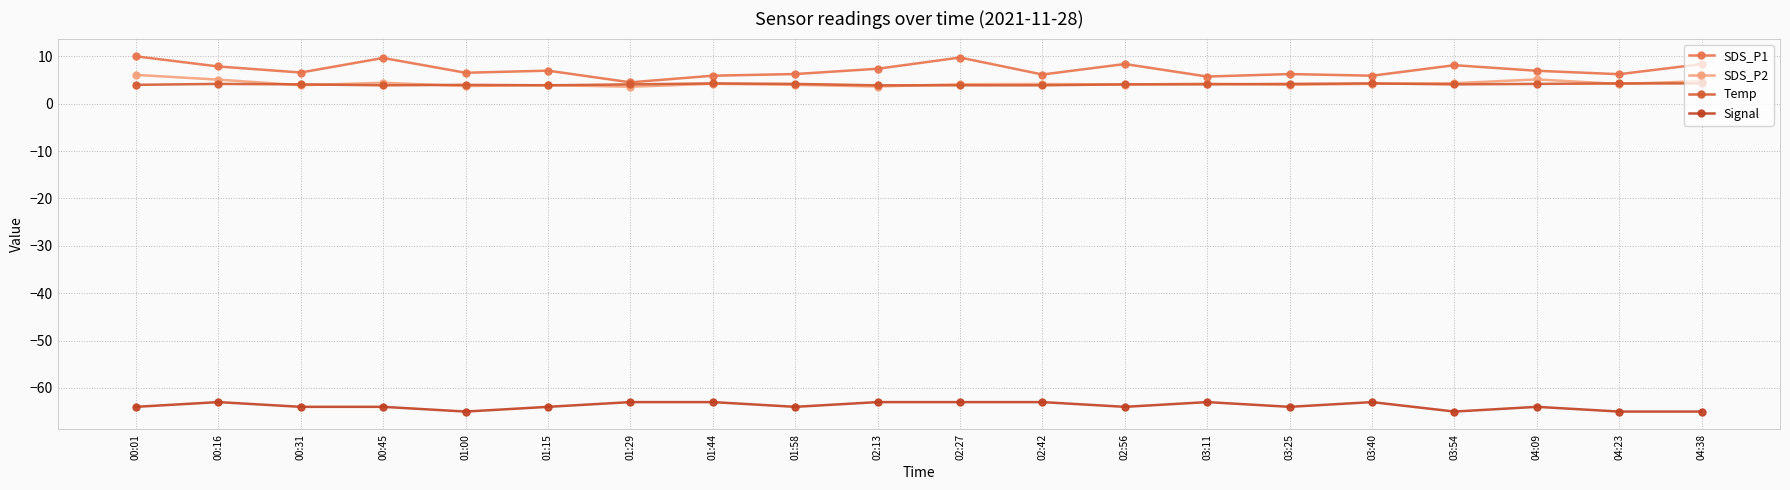

What is the difference between the maximum and minimum values in the Temp series?

0.4